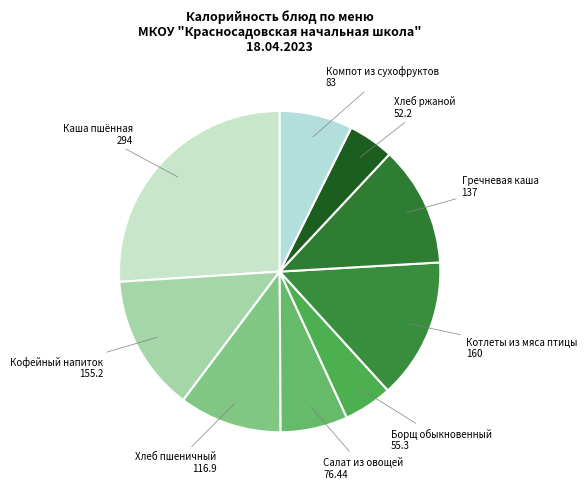

To the nearest percent, what is the difference between the largest and smallest slice percentages?

21%